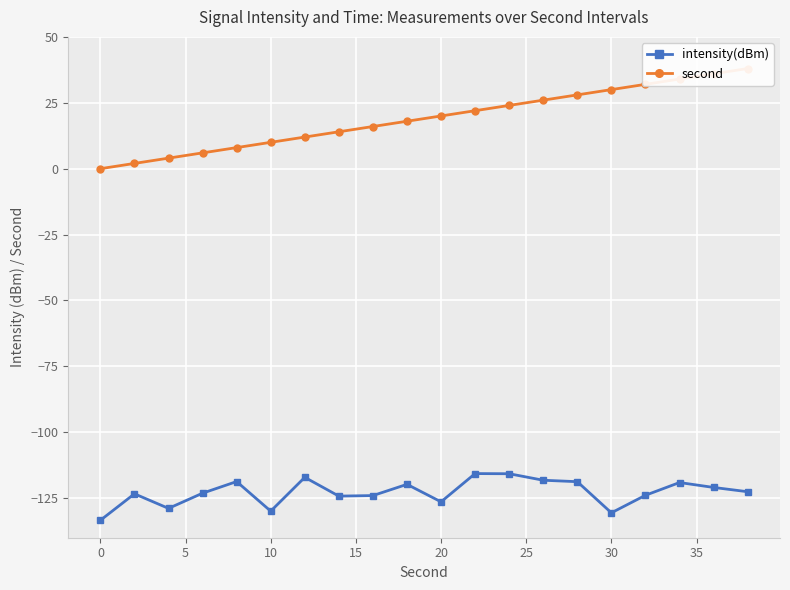

The value of intensity(dBm) at 30 is -184.8. True or false?

False